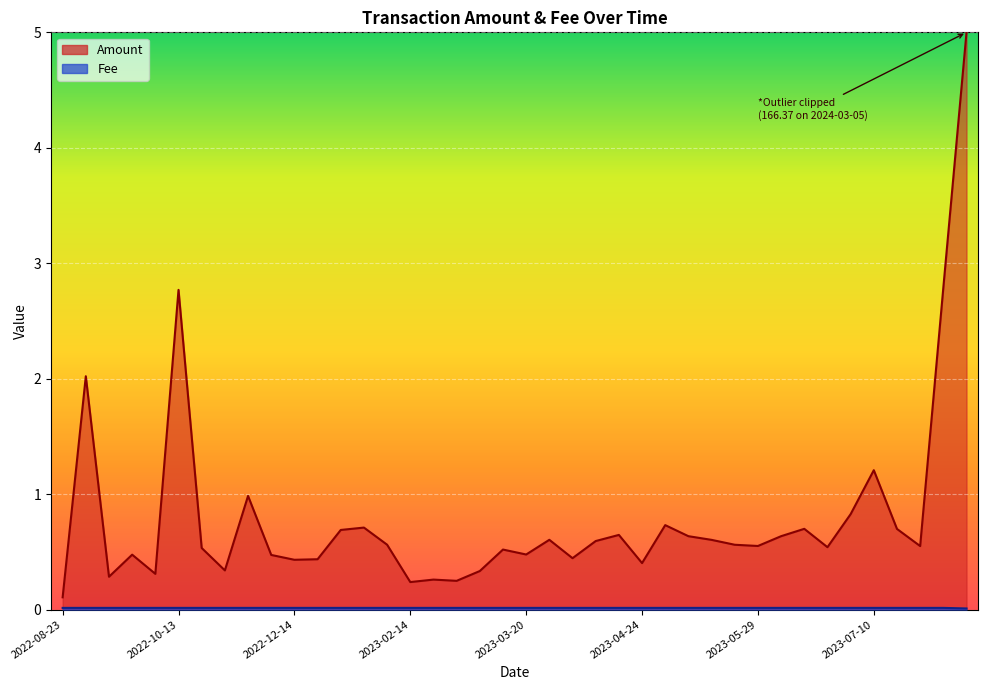

True or false: the data shows 0.0 at 2022-12-21.

False